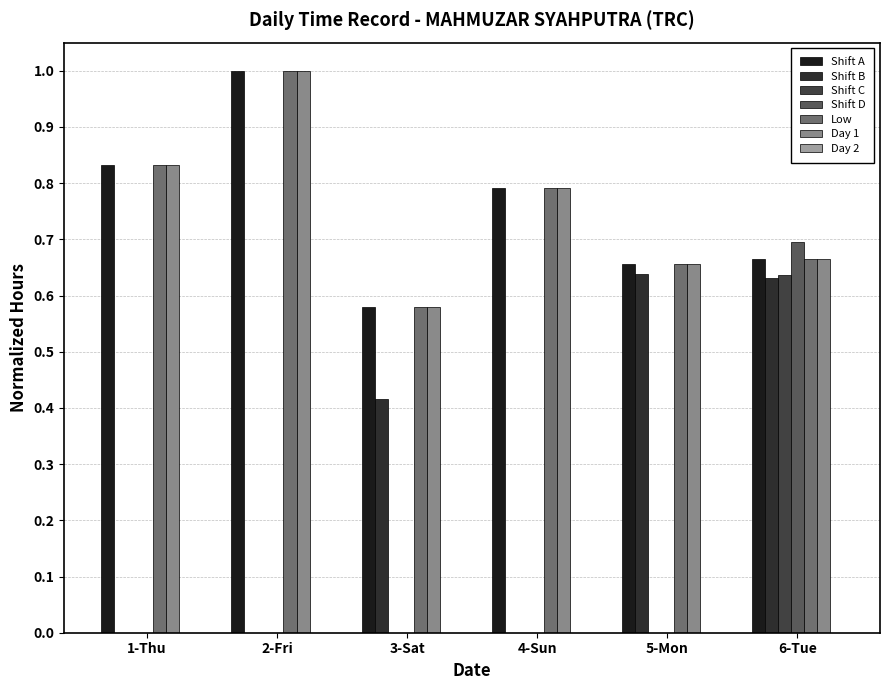

True or false: Low has a value of 0.2 at 1-Thu.

False